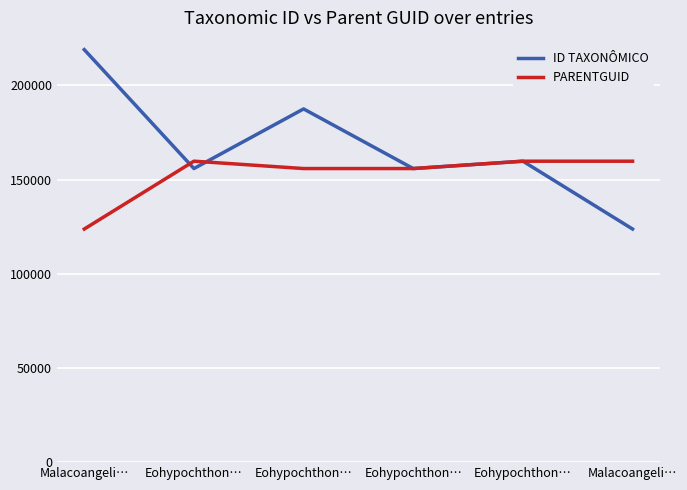

Count the number of categories in the chart.

6